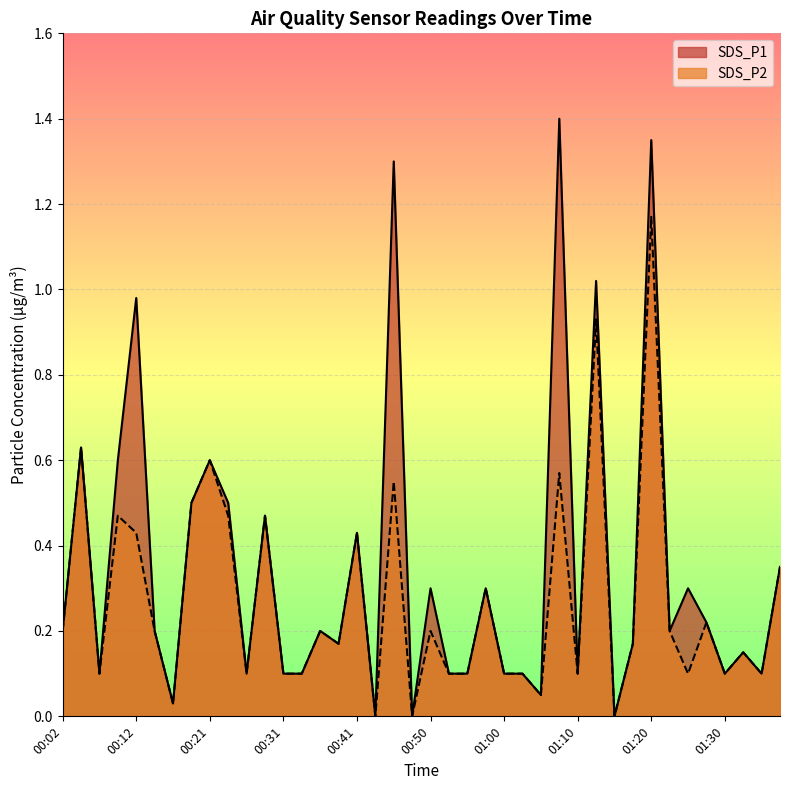

What is the difference between the SDS_P2 values at 00:48 and 00:09?

0.5